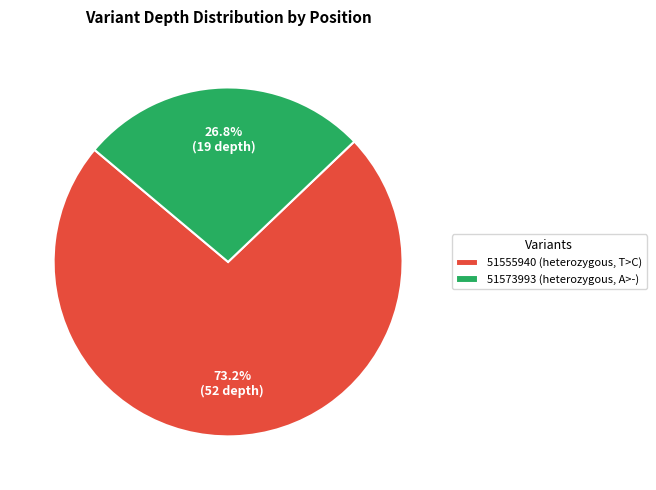

The 51555940 (heterozygous, T>C) slice represents 78% of the pie. True or false?

False